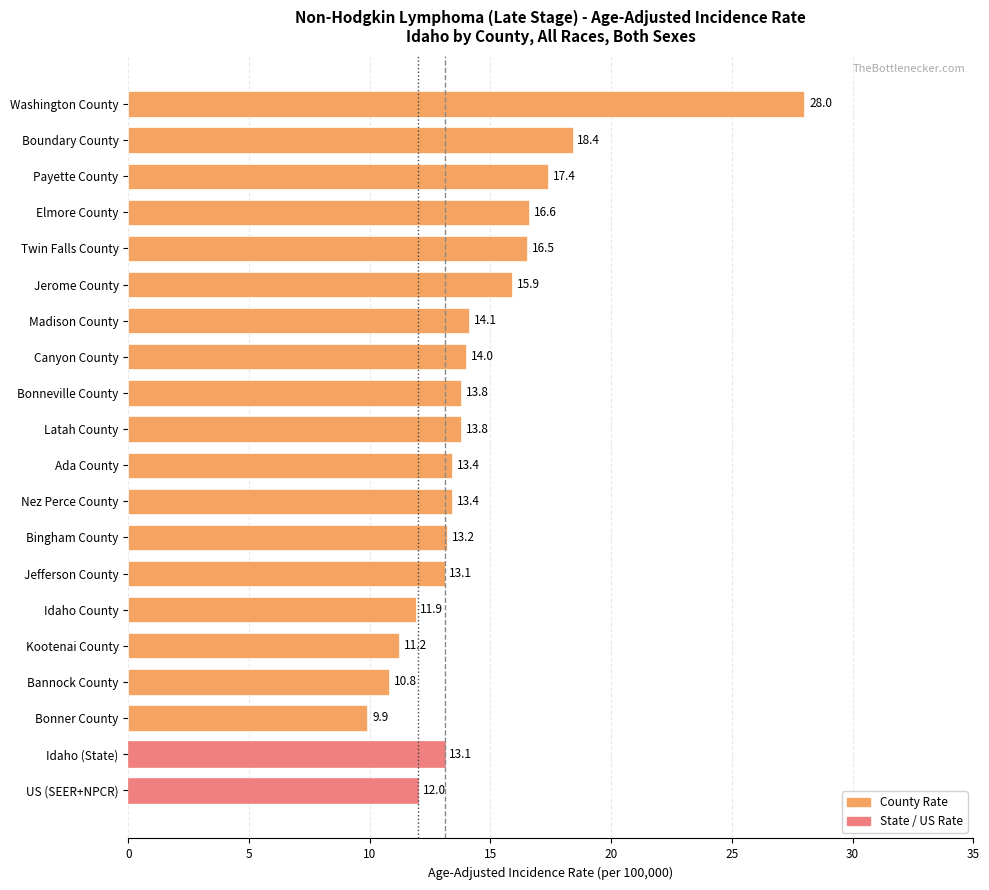

At which label is the value closest to 18?

Boundary County